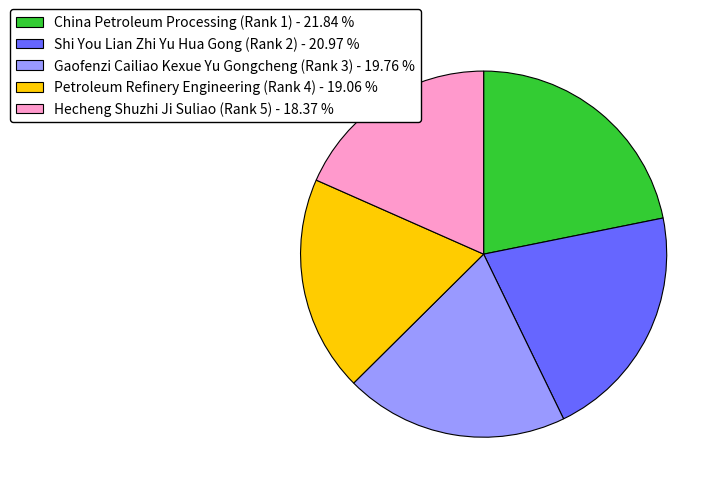

What is the ratio of the value at Shi You Lian Zhi Yu Hua Gong (Rank 2) to the value at China Petroleum Processing (Rank 1)?

1.0